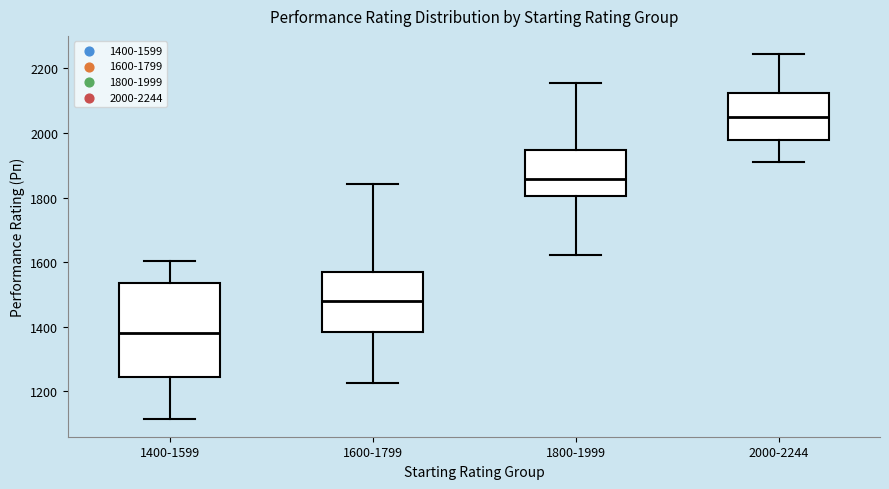

Which box is the tallest, from its lower edge to its upper edge?

1400-1599